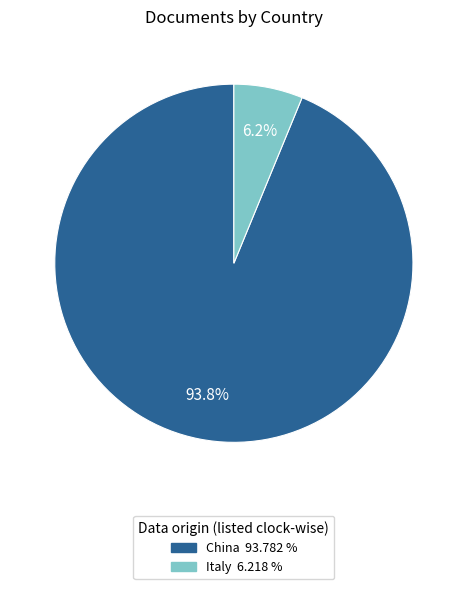

What is the ratio of the value at China to the value at Italy?

15.1